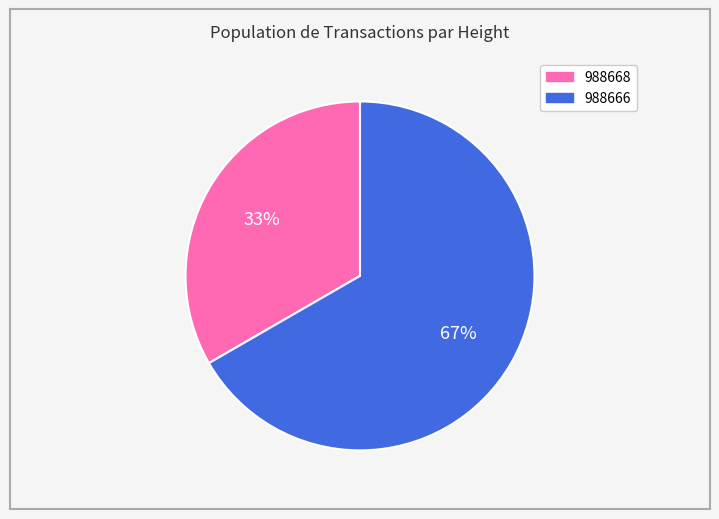

Combined, do 988668 and 988666 account for over 50%?

Yes